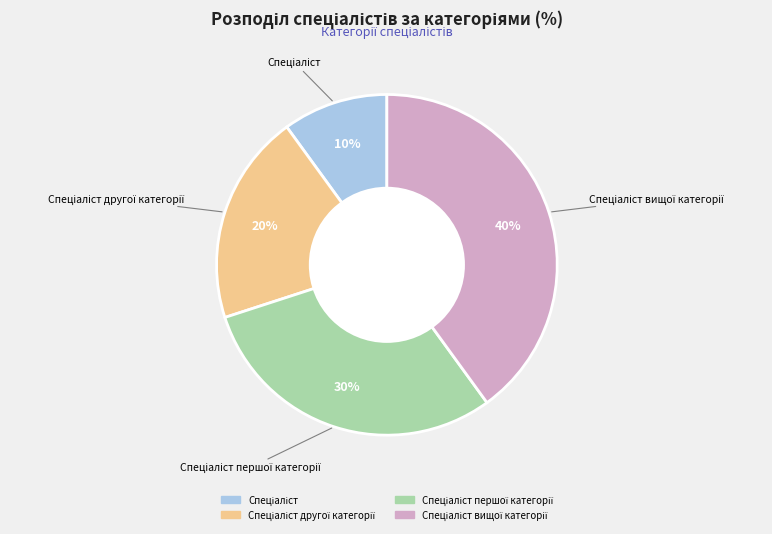

To the nearest percent, what is the difference between the largest and smallest slice percentages?

30%